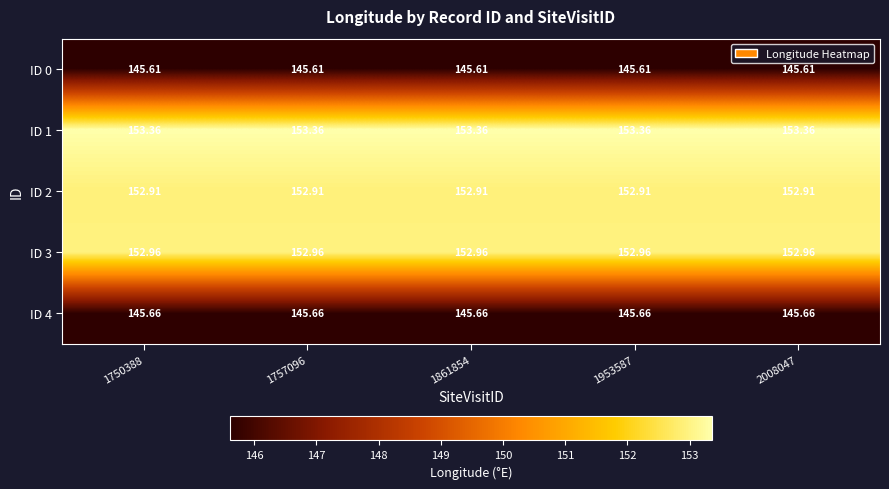

Is the value of ID 1 at 1757096 greater than the value of ID 4 at 2008047?

Yes